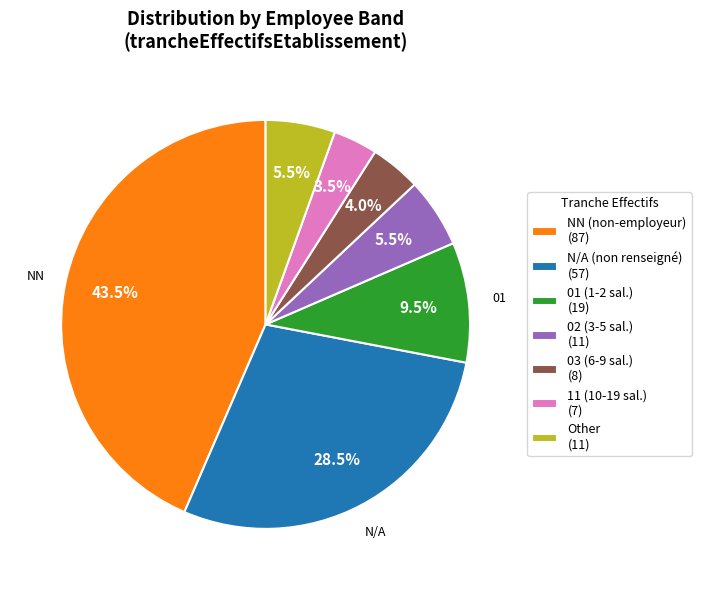

To the nearest percent, what is the average slice percentage?

14%